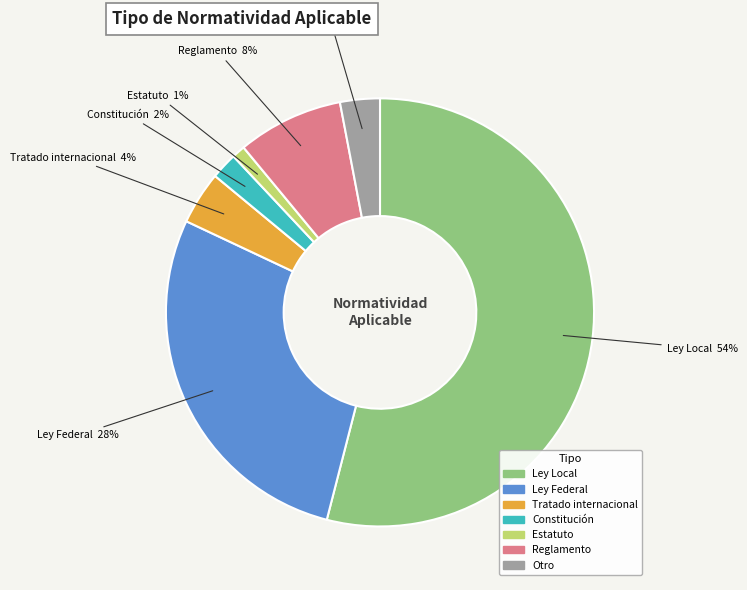

Which category has the biggest portion of the pie?

Ley Local